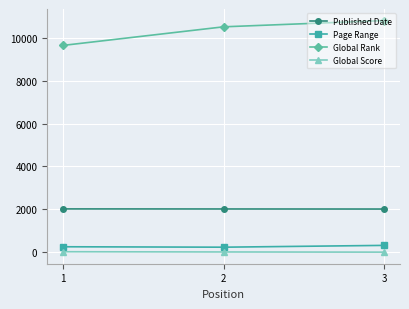

What are all the series names shown in the legend?

Published Date, Page Range, Global Rank, Global Score